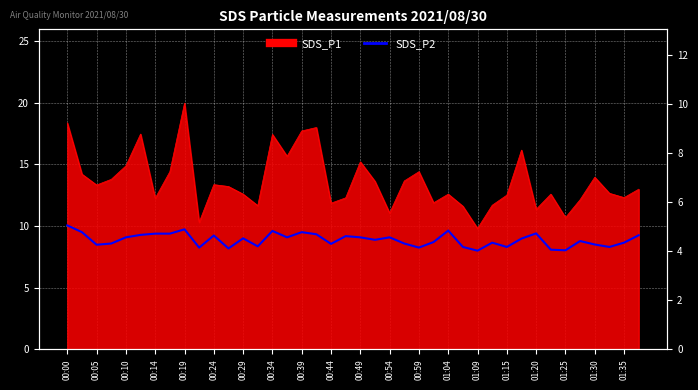

What is the ratio of the value at 29 to the value at 31?

1.0